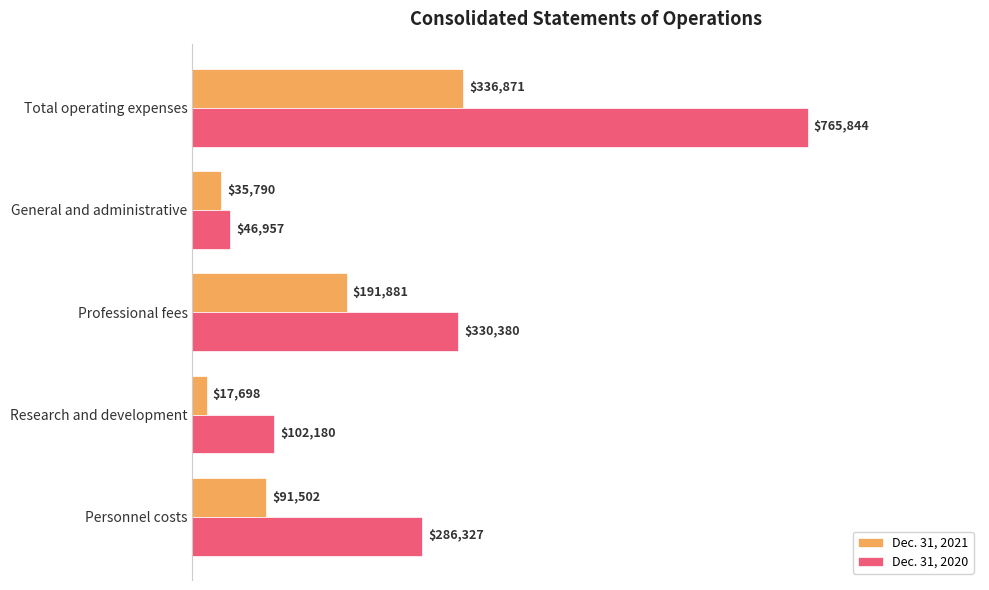

Where is Dec. 31, 2021 nearest to the value 177284?

Professional fees